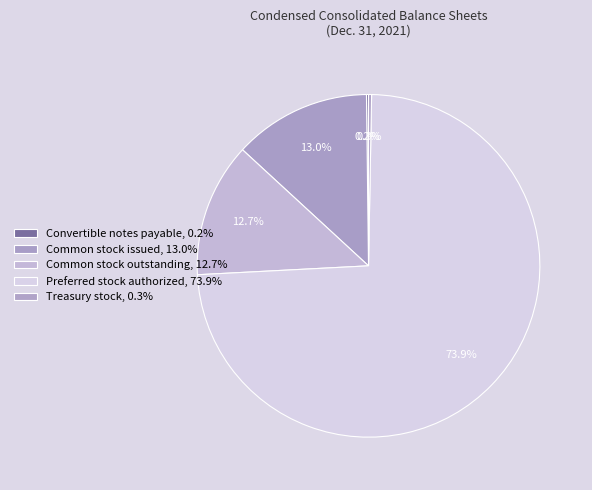

True or false: Common stock issued accounts for 13% of the total.

True